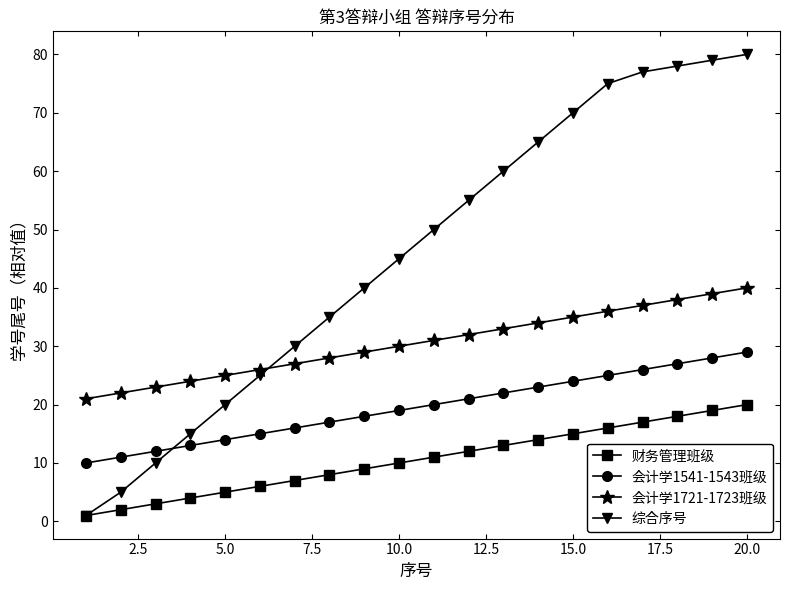

True or false: 综合序号 has more than 2 points higher than both neighbors.

False